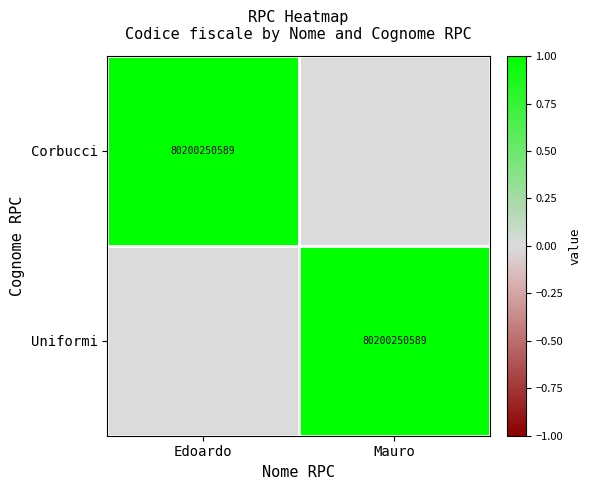

The Corbucci series shows 24600085833 at Edoardo. True or false?

False